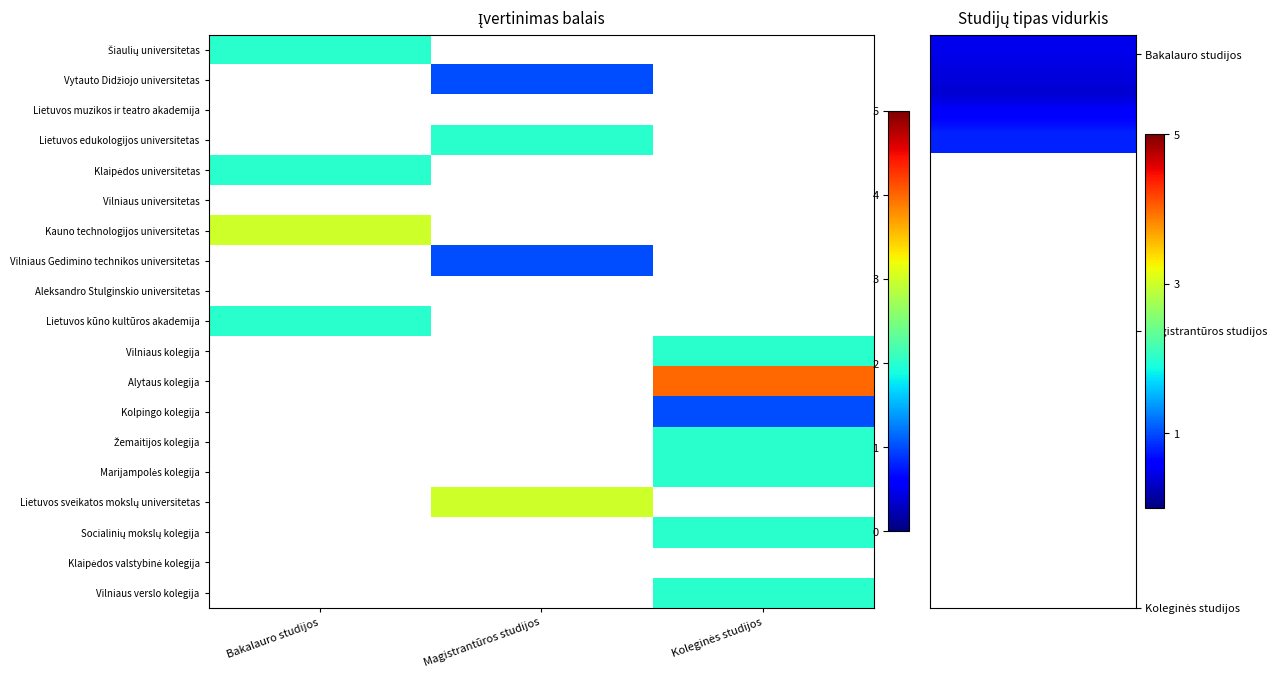

At which label does Lietuvos sveikatos mokslų universitetas reach its peak?

Magistrantūros studijos